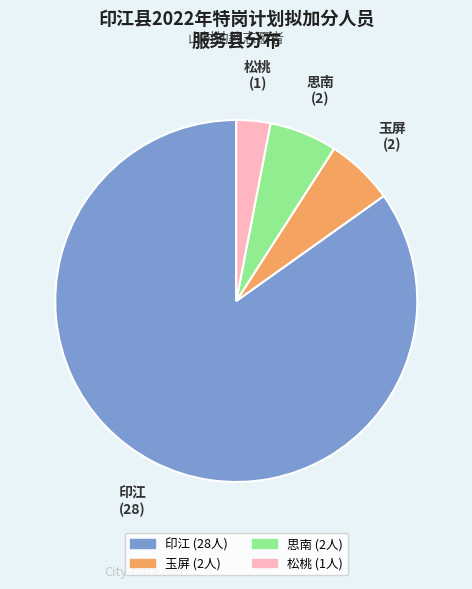

How many segments does this pie chart have?

4